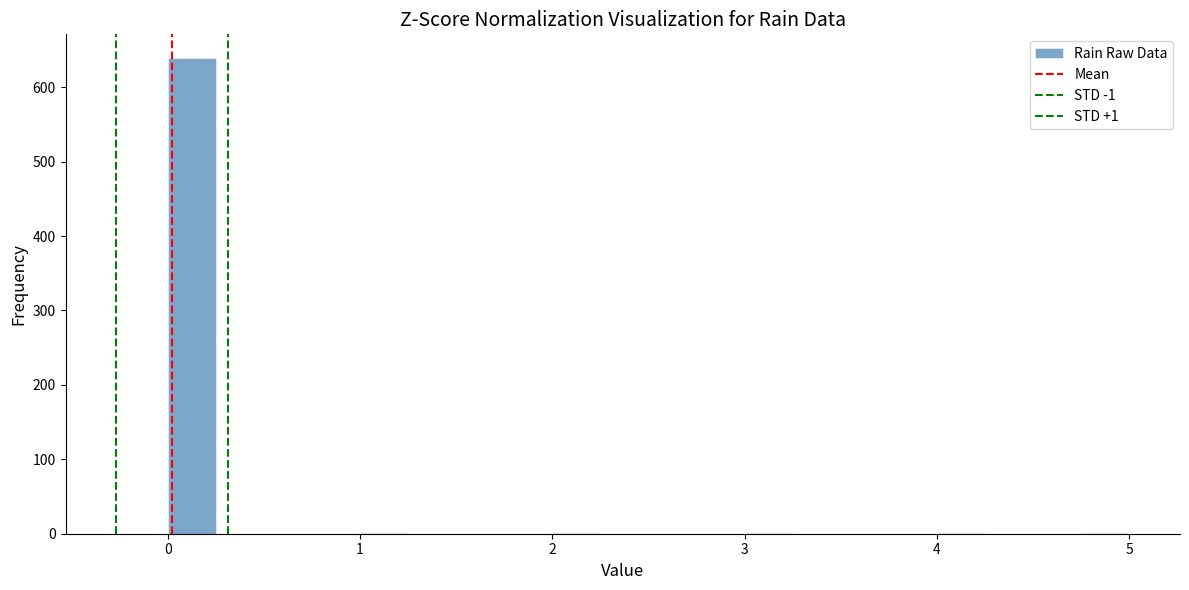

Read against the x-axis, roughly where is the centre of the tallest bar?

0.1